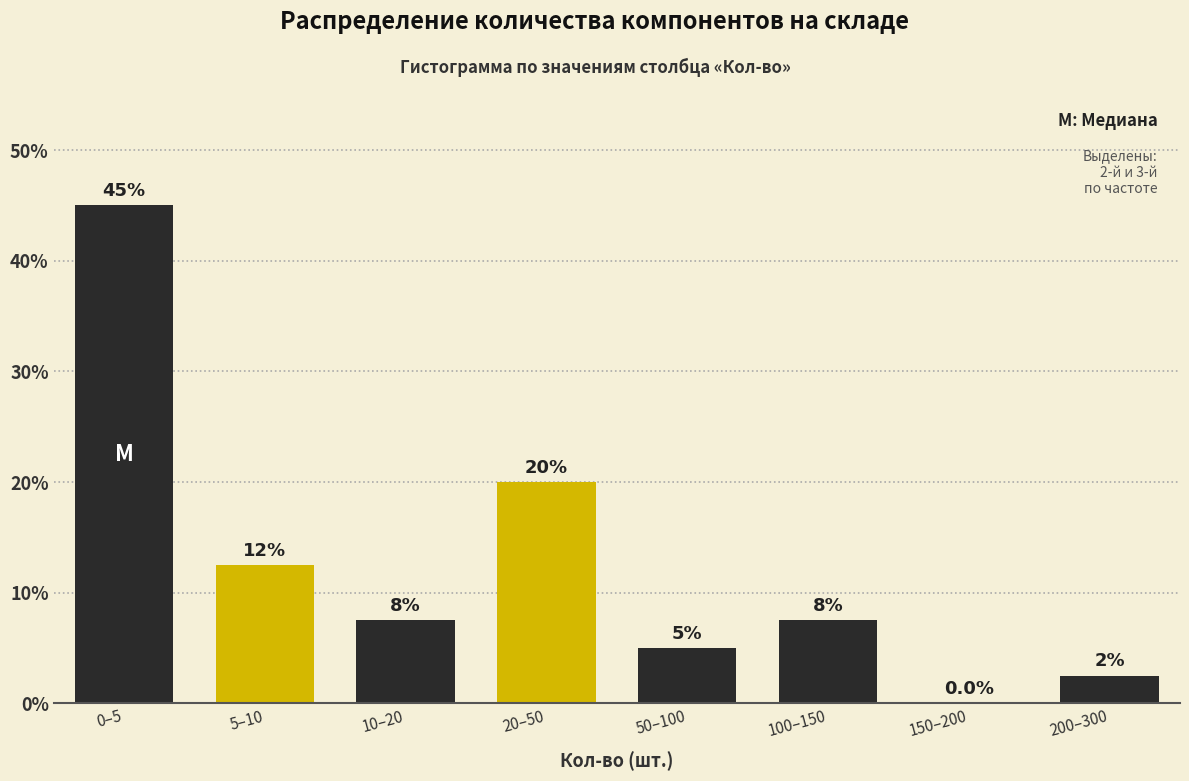

Reading left to right, list all the values displayed in this chart.

0–5=45.0	5–10=12.5	10–20=7.5	20–50=20.0	50–100=5.0	100–150=7.5	150–200=0.0	200–300=2.5